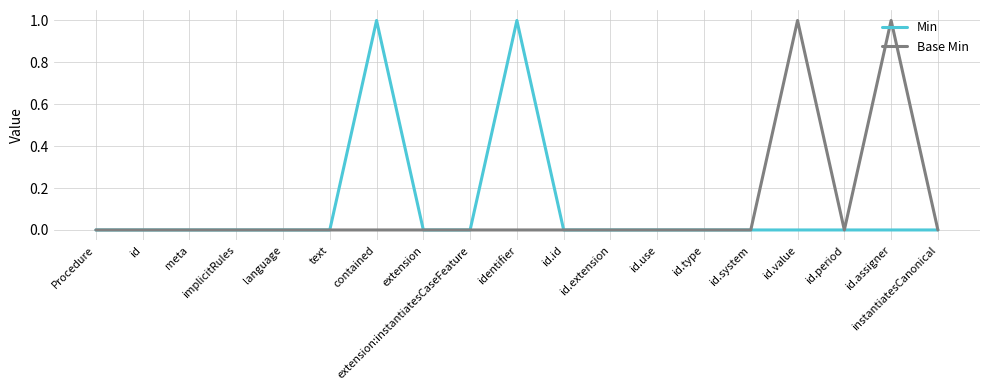

Is it true that Min equals 1 at id.id?

False